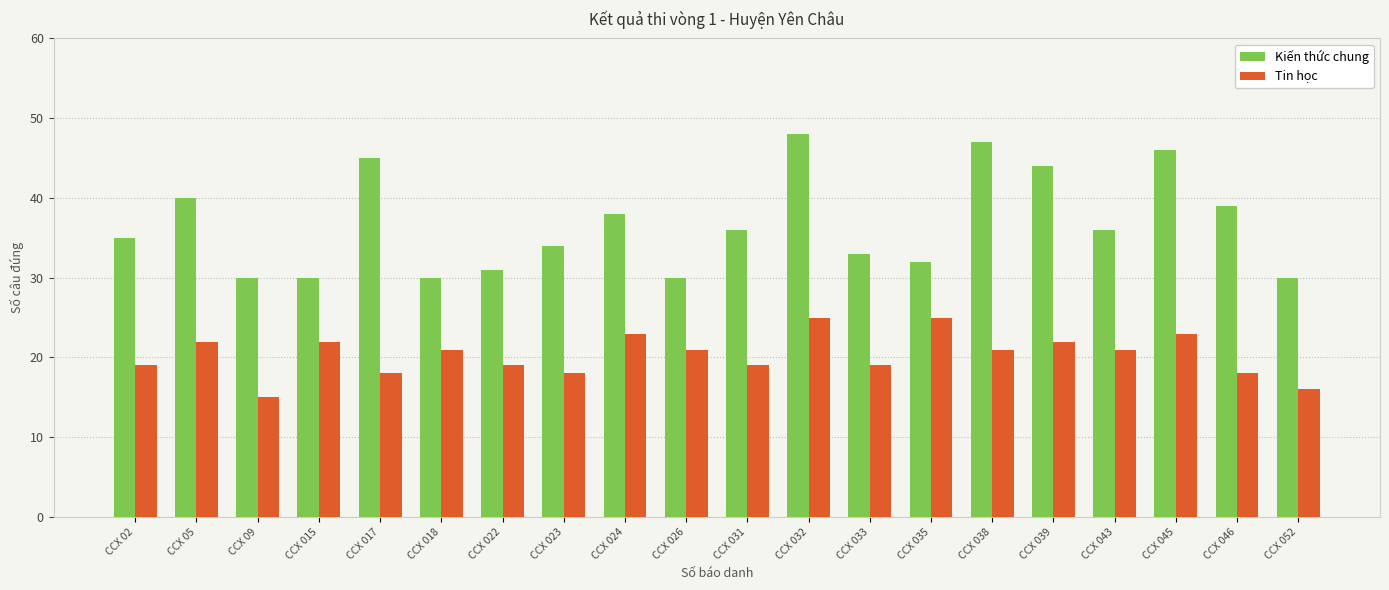

Reading left to right, list all the values displayed in this chart.

Kiến thức chung: 35	40	30	30	45	30	31	34	38	30	36	48	33	32	47	44	36	46	39	30
Tin học: 19	22	15	22	18	21	19	18	23	21	19	25	19	25	21	22	21	23	18	16